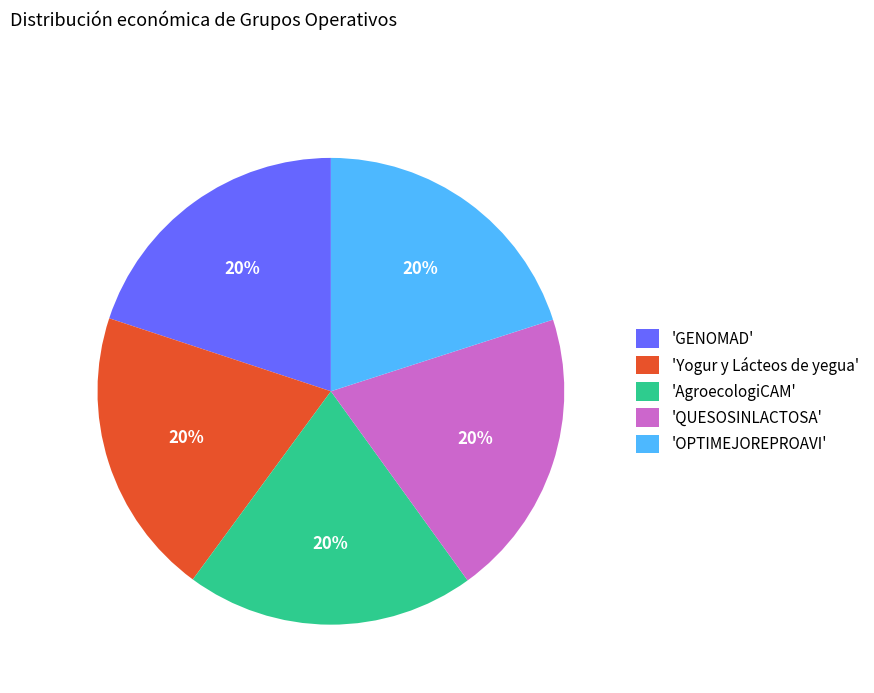

How many segments does this pie chart have?

5